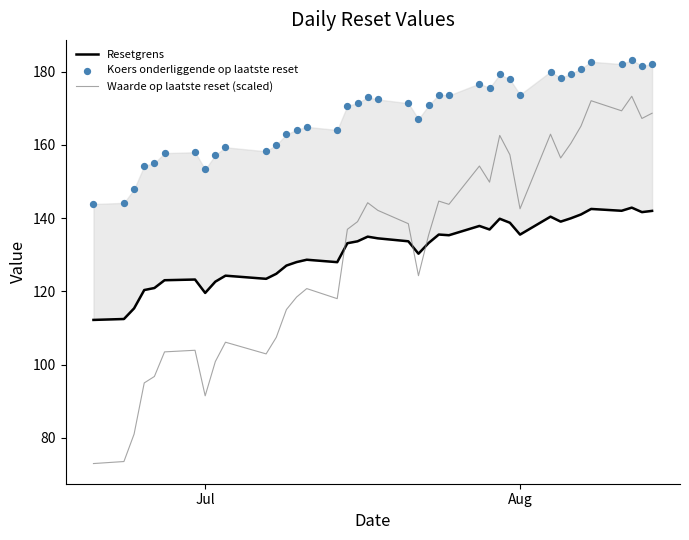

Which series contains the highest Y value?

Koers onderliggende op laatste reset